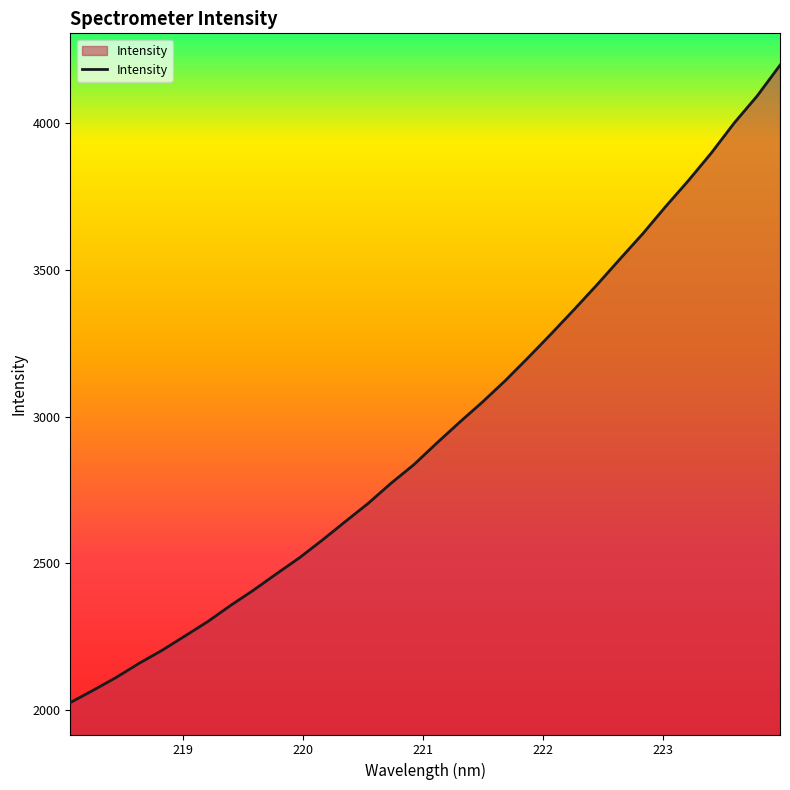

True or false: there are more than 1 points higher than both neighbors.

False